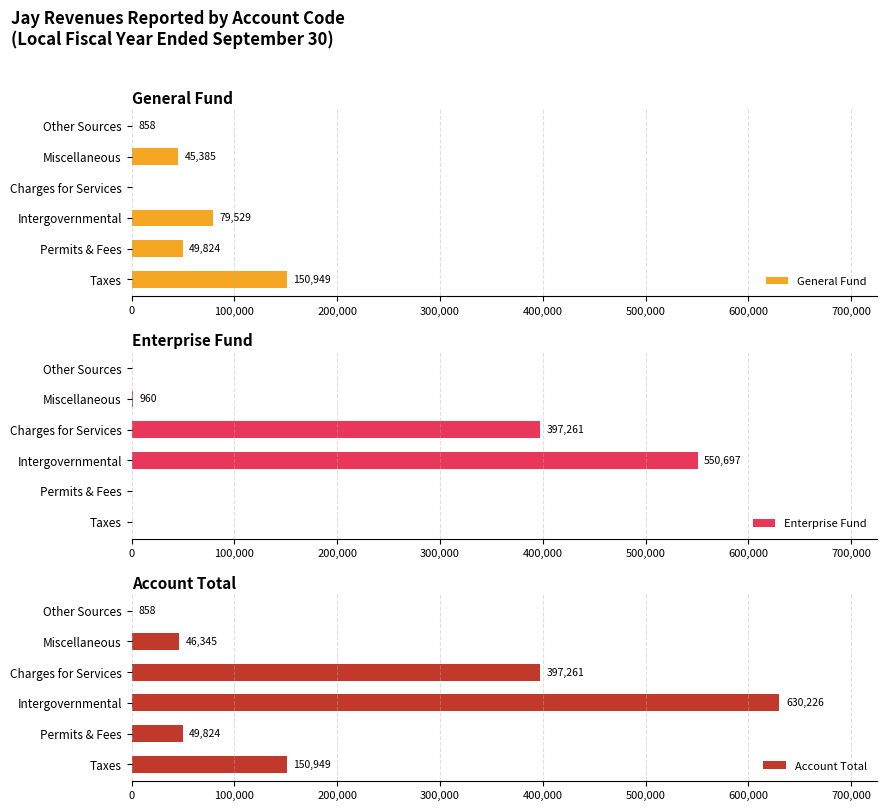

What is the average value of the General Fund series?

54424